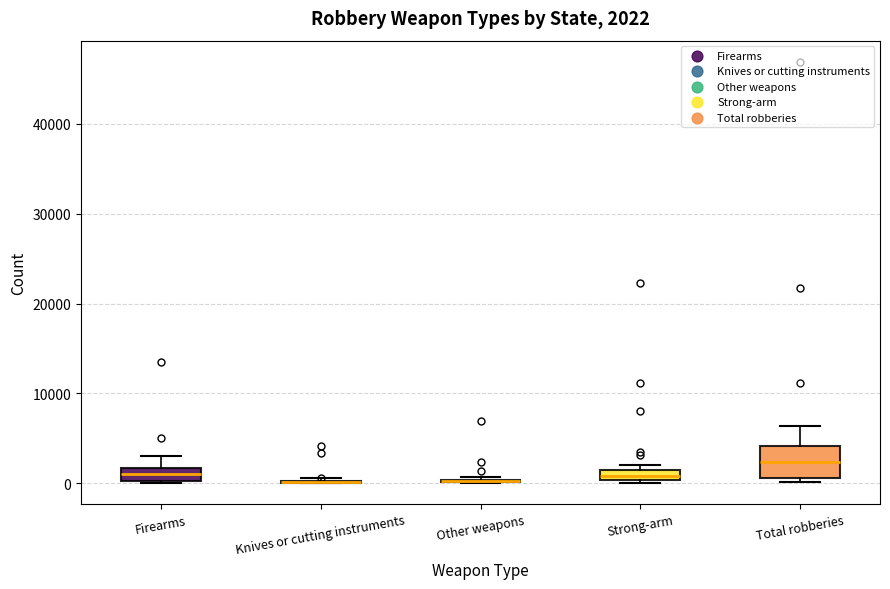

Comparing the boxes themselves (not the whiskers), which one is the tallest?

Total robberies